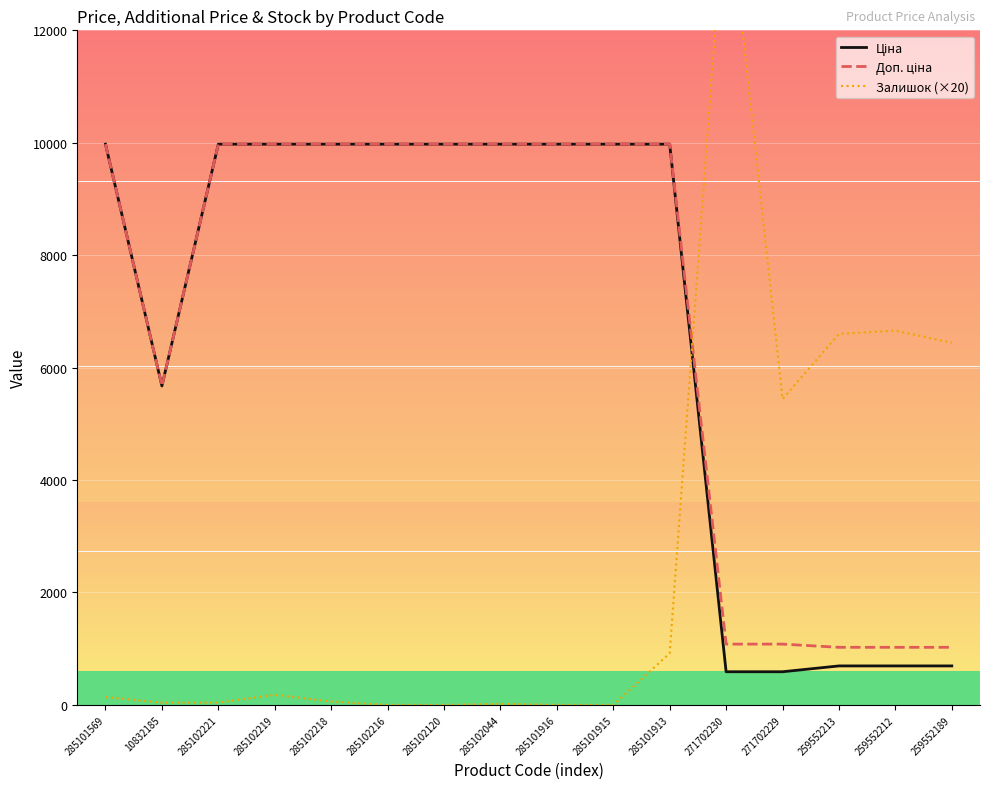

Rank the series at 259552189 from lowest to highest value.

Ціна, Доп. ціна, Залишок (×20)